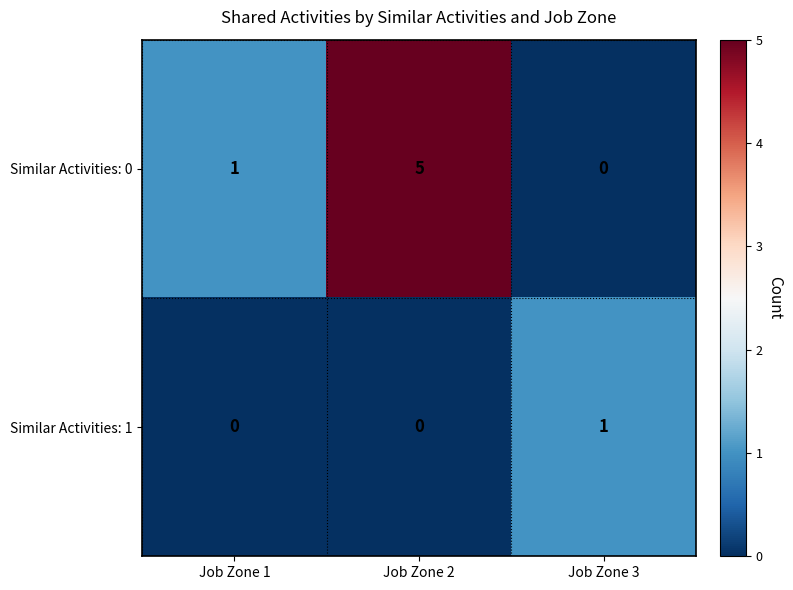

Reading left to right, transcribe all the data shown in this chart.

Similar Activities: 0: Job Zone 1=1	Job Zone 2=5	Job Zone 3=0
Similar Activities: 1: Job Zone 1=0	Job Zone 2=0	Job Zone 3=1